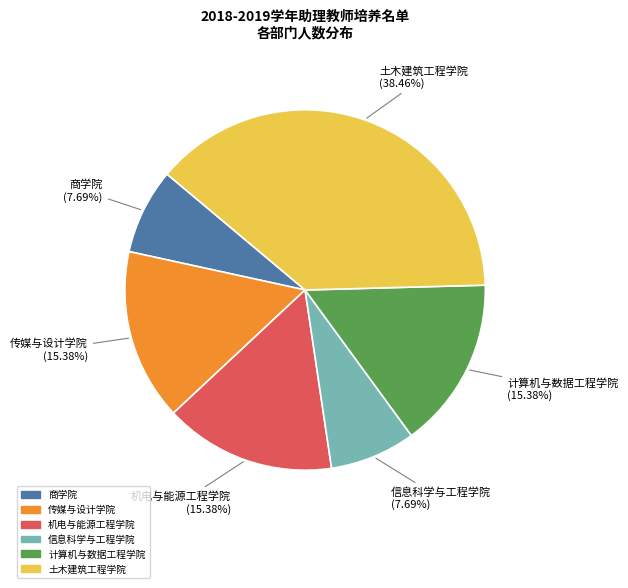

True or false: 机电与能源工程学院 accounts for 21% of the total.

False